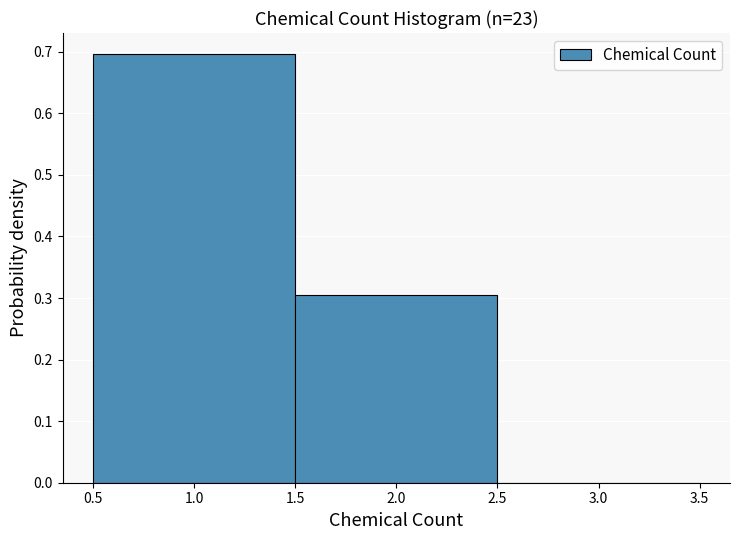

Reading left to right, list every bar in this chart as the range it spans on the x-axis followed by its height. The values are not printed on the chart, so give them approximately, as read against the axis.

0.5 to 1.5: 0.7
1.5 to 2.5: 0.3
2.5 to 3.5: 0